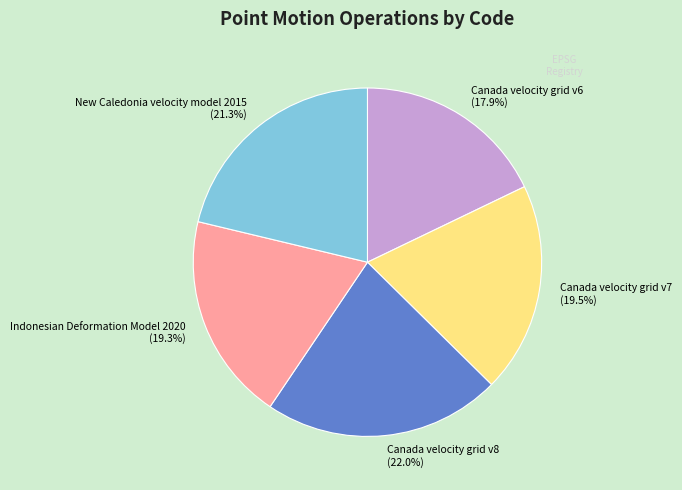

The Indonesian Deformation Model 2020 slice represents 19% of the pie. True or false?

True